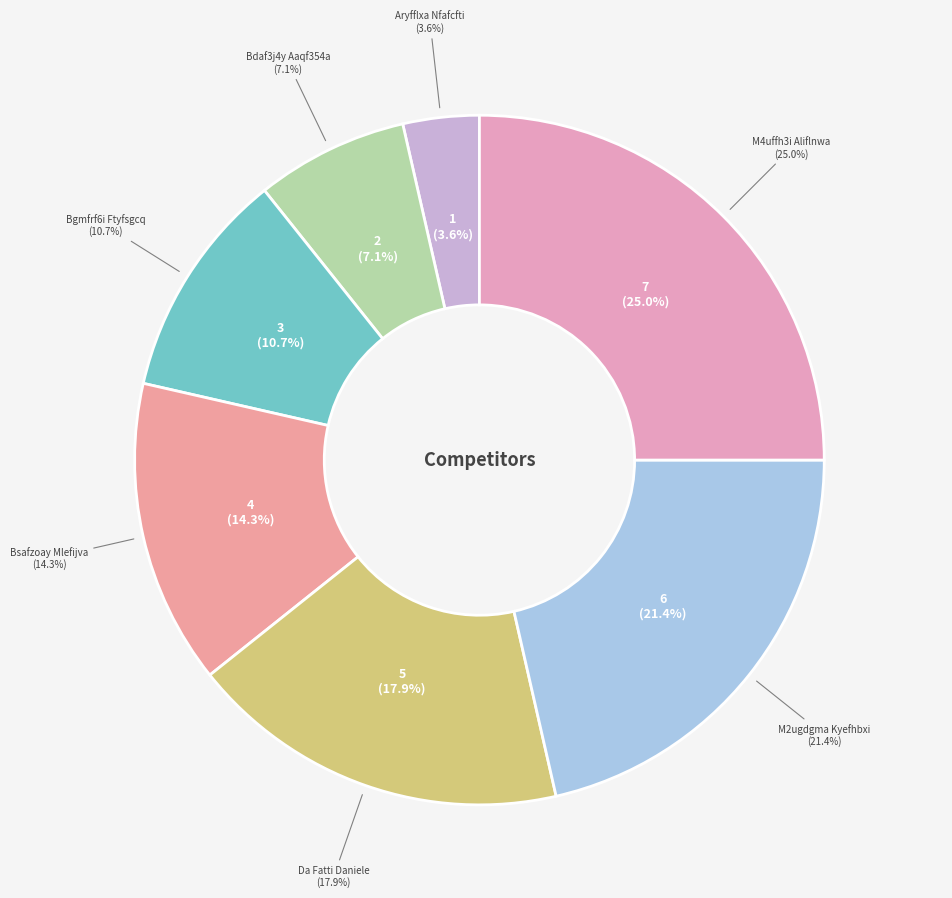

Is the sum of M2ugdgma Kyefhbxi and Aryfflxa Nfafcfti greater than half?

No